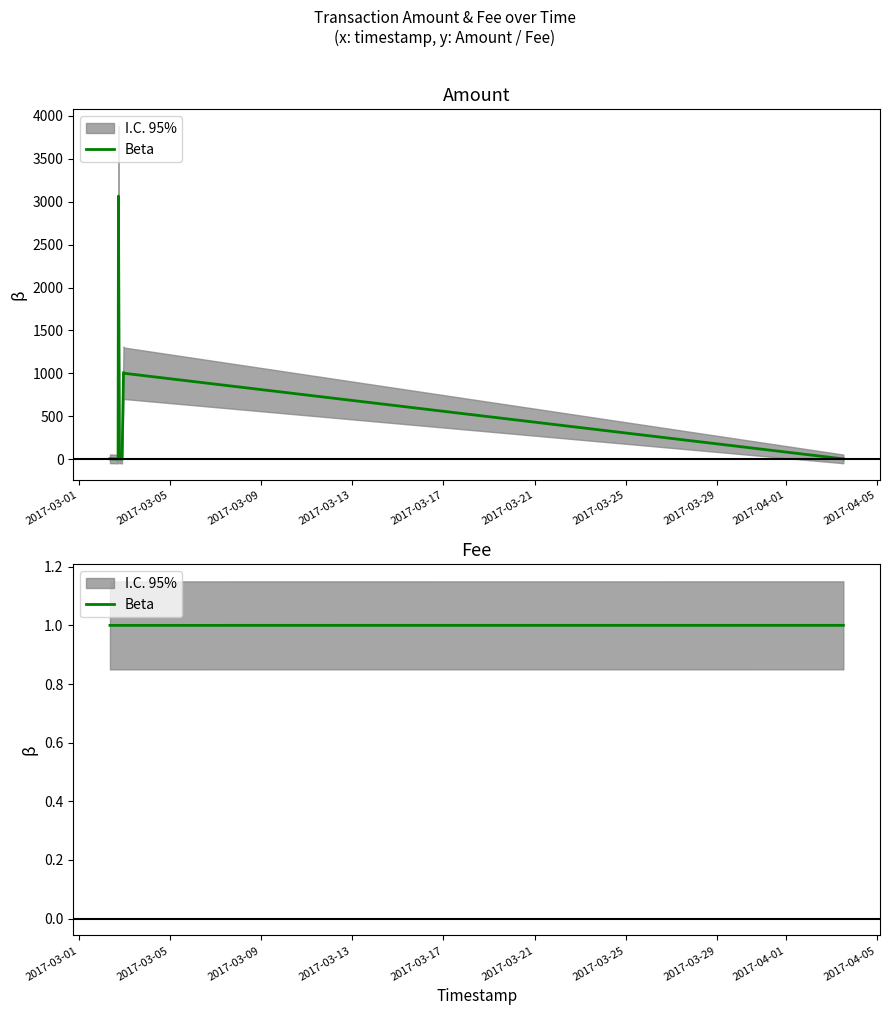

What is the sum of all values?

9.0